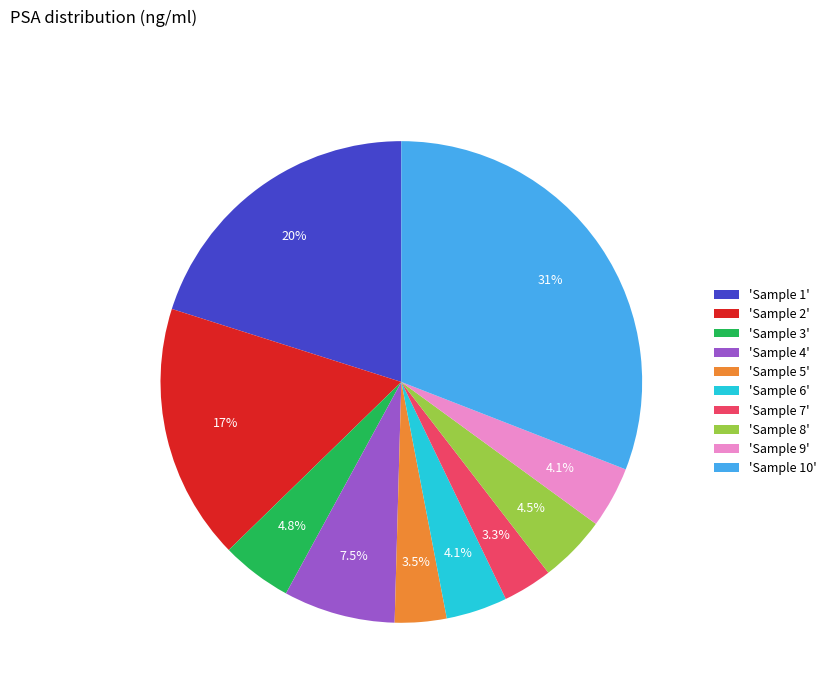

What is the ratio of the value at 'Sample 3' to the value at 'Sample 2'?

0.3